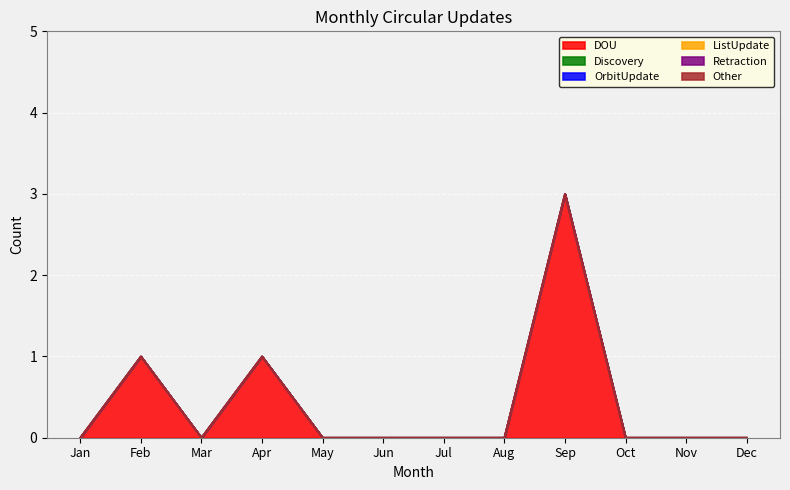

What are all the series names shown in the legend?

DOU, Discovery, OrbitUpdate, ListUpdate, Retraction, Other